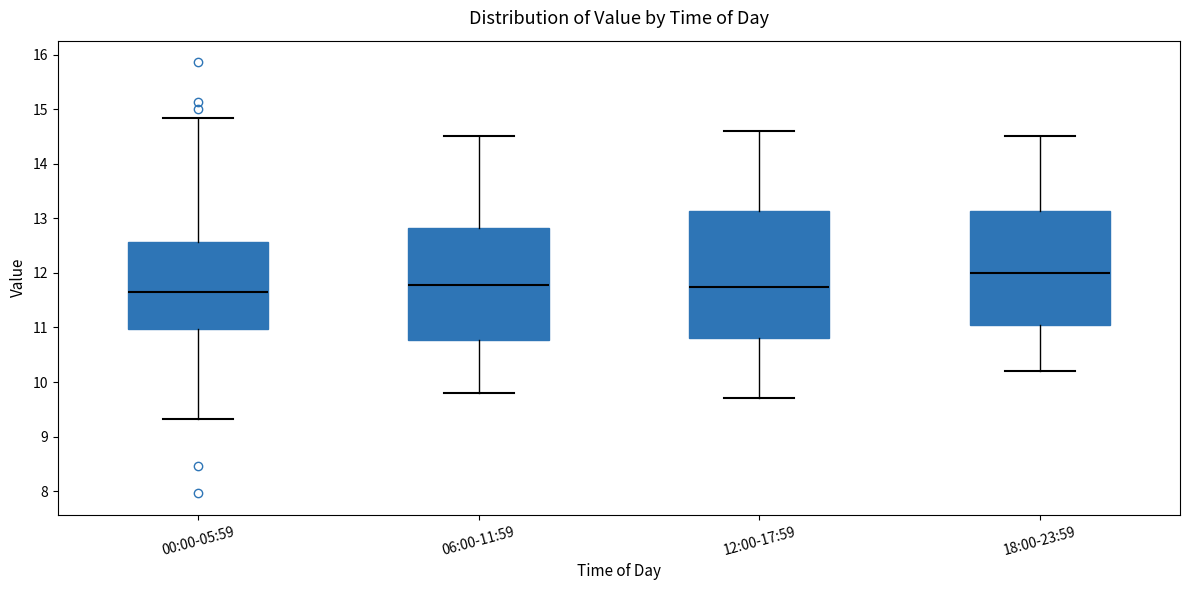

Reading left to right, transcribe this box plot: for each box, give where its median line is, the range the box spans, and where its two whiskers end, as read against the y-axis. The values are not printed on the chart, so give them approximately, as read against the axis.

00:00-05:59: median 11.7, box 11.0 to 12.6, whiskers 9.3 to 14.8
06:00-11:59: median 11.8, box 10.8 to 12.8, whiskers 9.8 to 14.5
12:00-17:59: median 11.8, box 10.8 to 13.1, whiskers 9.7 to 14.6
18:00-23:59: median 12.0, box 11.1 to 13.1, whiskers 10.2 to 14.5